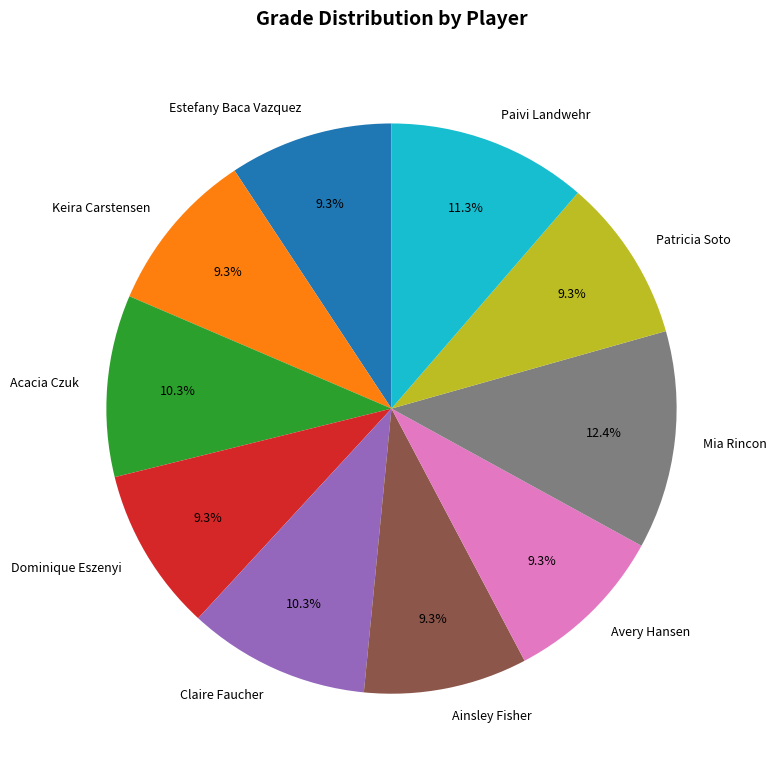

Approximately how many times larger is the value at Claire Faucher compared to Ainsley Fisher?

1.1